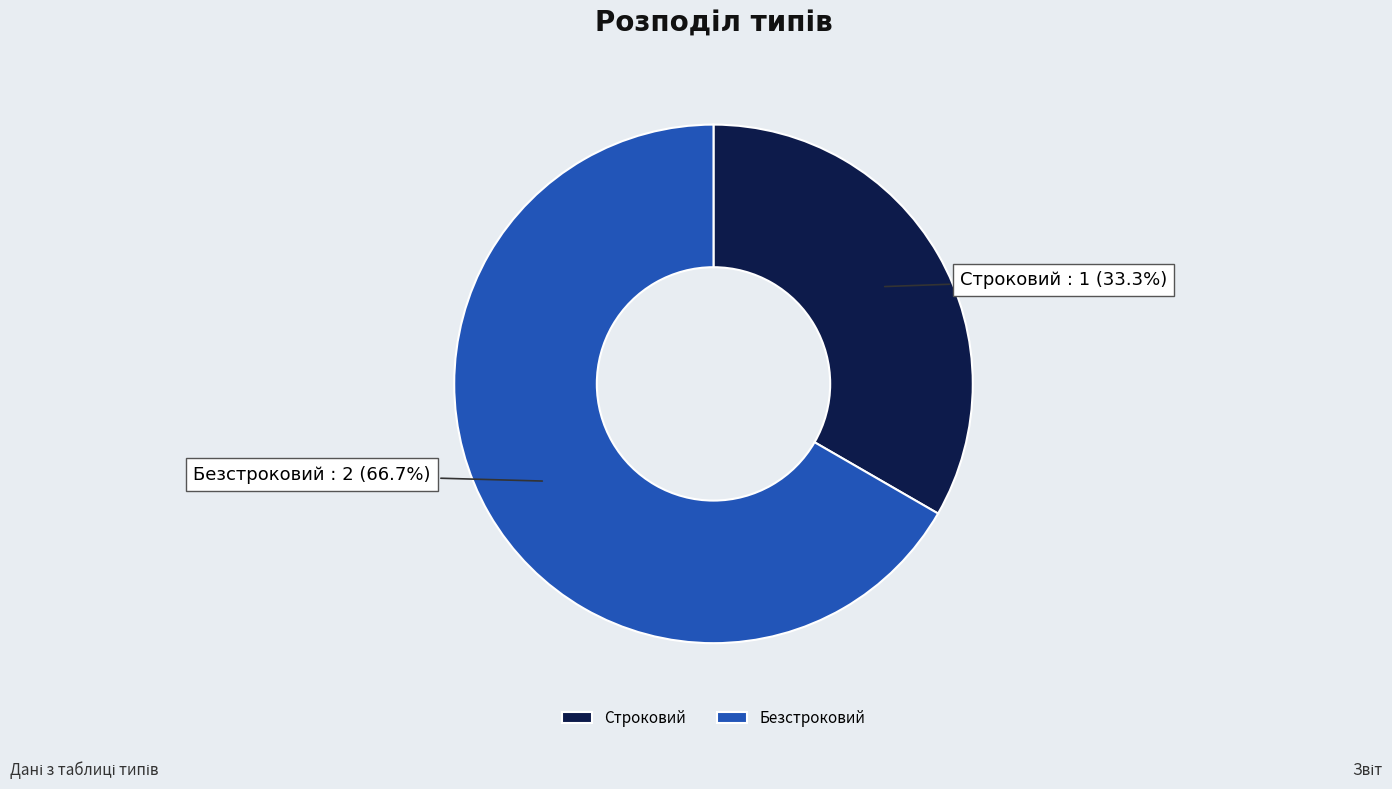

What is the ratio of the value at Строковий to the value at Безстроковий?

0.5